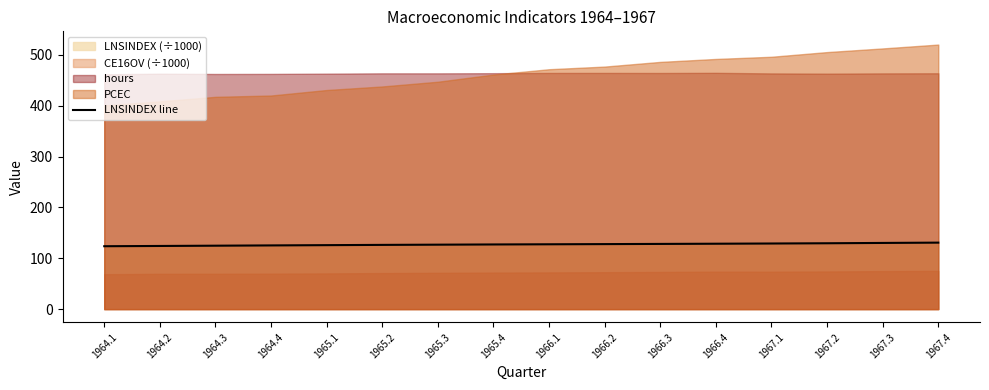

Reading left to right, what are all the values shown in this chart?

123.7	124.2	124.7	125.3	125.8	126.3	126.7	127.2	127.5	127.9	128.2	128.6	129.0	129.5	130.2	130.8